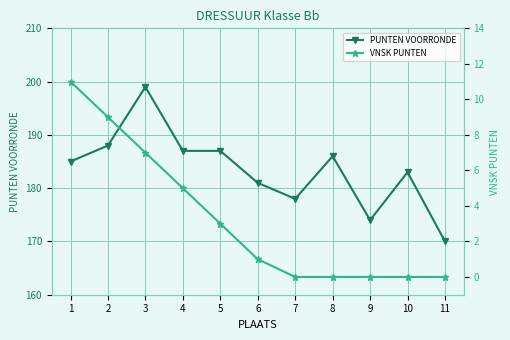

What is the total value across all series at 2?

197